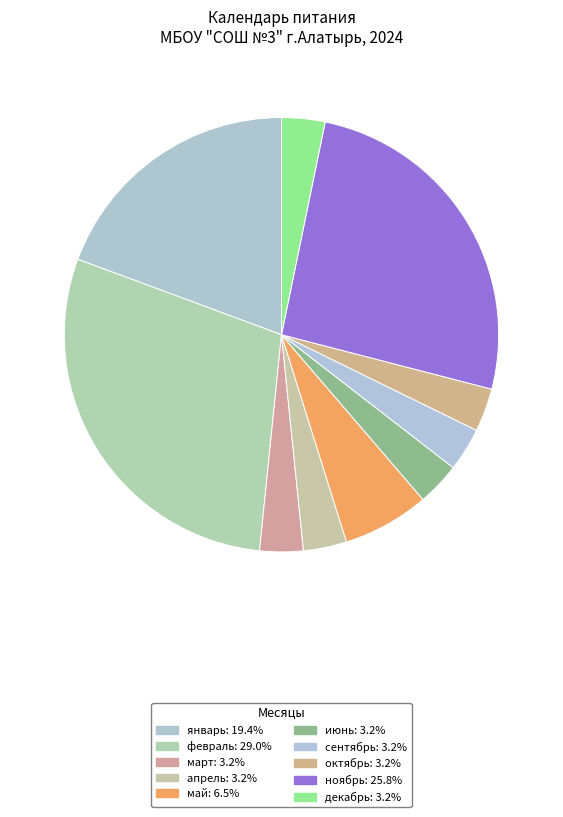

Is it true that июнь is 3% of the pie?

True